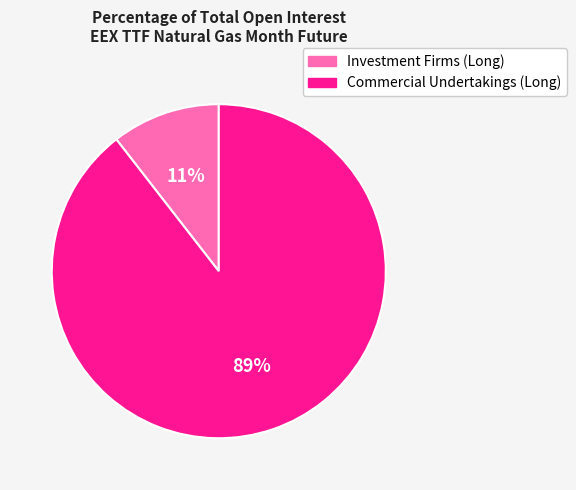

Is there a majority slice in this chart?

Yes